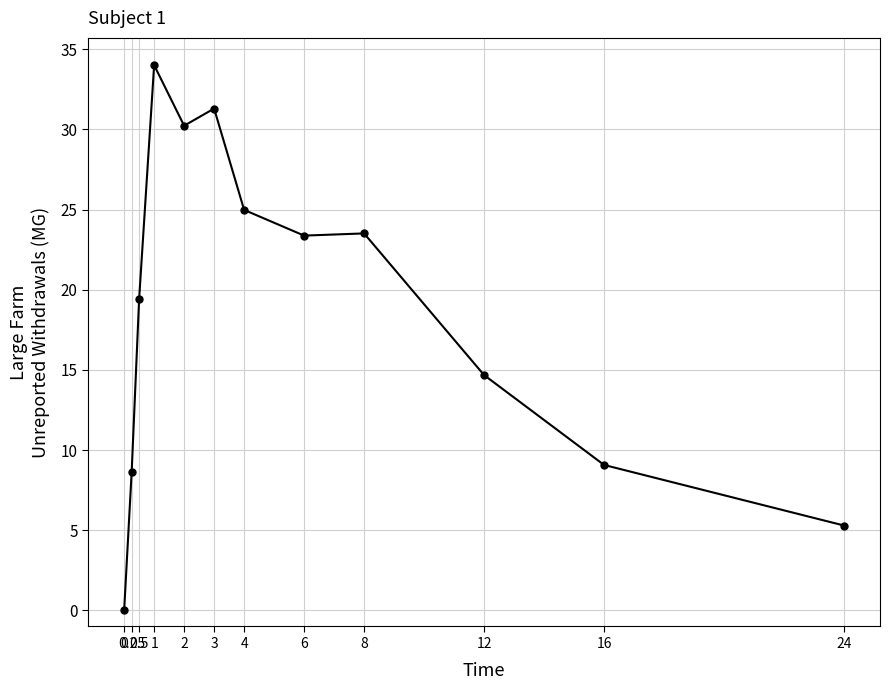

Approximately how many times larger is the value at 16 compared to 6?

0.4